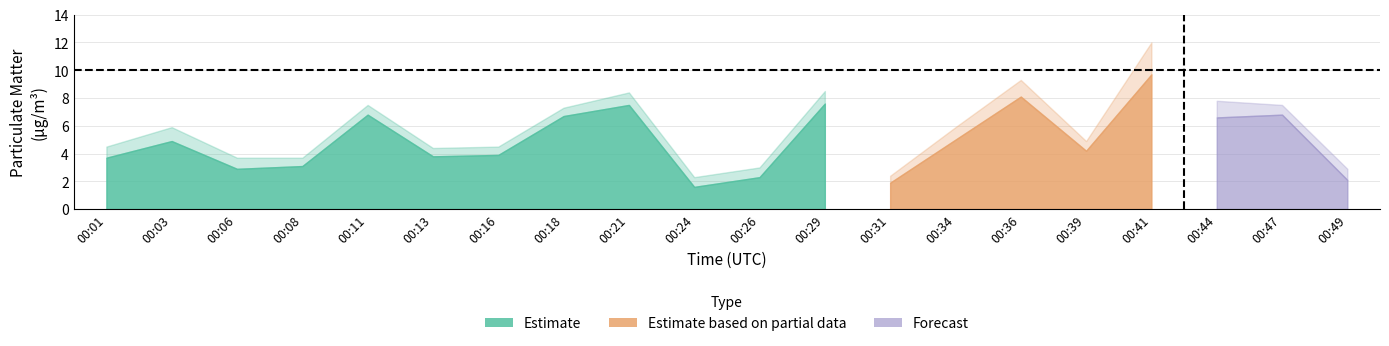

Reading left to right, list all the values displayed in this chart.

P1: 00:01=3.7	00:03=4.9	00:06=2.9	00:08=3.1	00:11=6.8	00:13=3.8	00:16=3.9	00:18=6.7	00:21=7.5	00:24=1.6	00:26=2.3	00:29=7.6	00:31=1.9	00:34=5.0	00:36=8.1	00:39=4.2	00:41=9.7	00:44=6.6	00:47=6.8	00:49=2.1
P2: 00:01=0.8	00:03=1.0	00:06=0.8	00:08=0.6	00:11=0.7	00:13=0.6	00:16=0.6	00:18=0.6	00:21=0.9	00:24=0.7	00:26=0.7	00:29=0.9	00:31=0.5	00:34=0.9	00:36=1.2	00:39=0.7	00:41=2.3	00:44=1.2	00:47=0.7	00:49=0.8